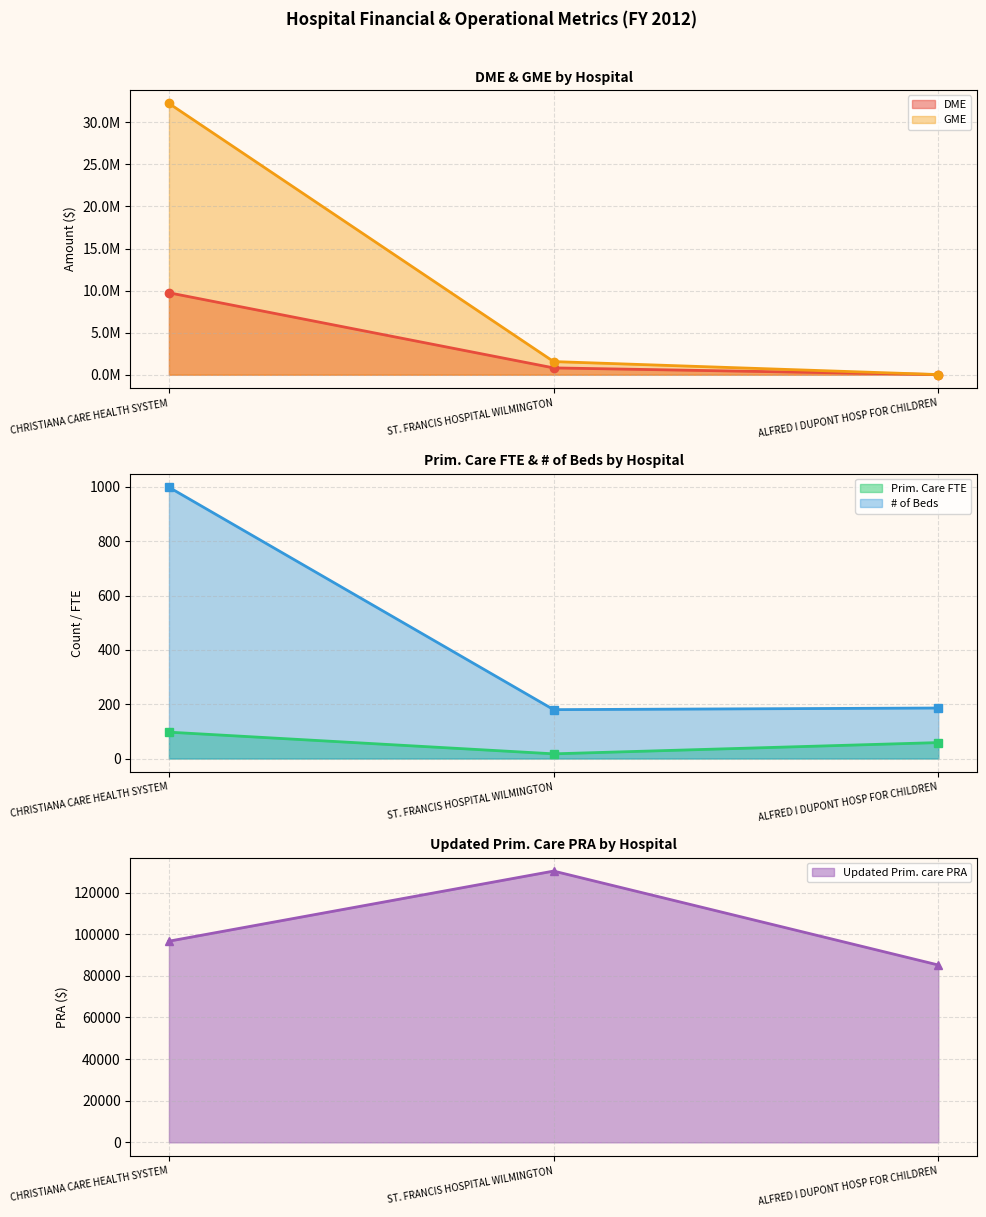

Which series changed the most between CHRISTIANA CARE HEALTH SYSTEM and ALFRED I DUPONT HOSP FOR CHILDREN?

GME